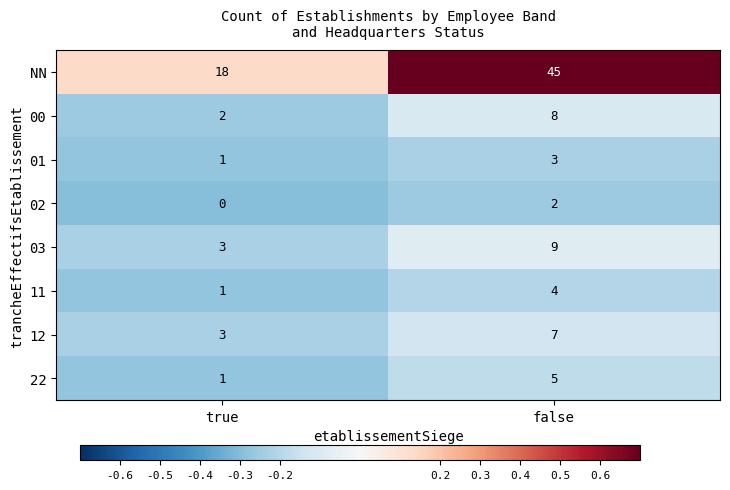

Reading left to right, what are all the values shown in this chart?

NN: true=18	false=45
00: true=2	false=8
01: true=1	false=3
02: true=0	false=2
03: true=3	false=9
11: true=1	false=4
12: true=3	false=7
22: true=1	false=5